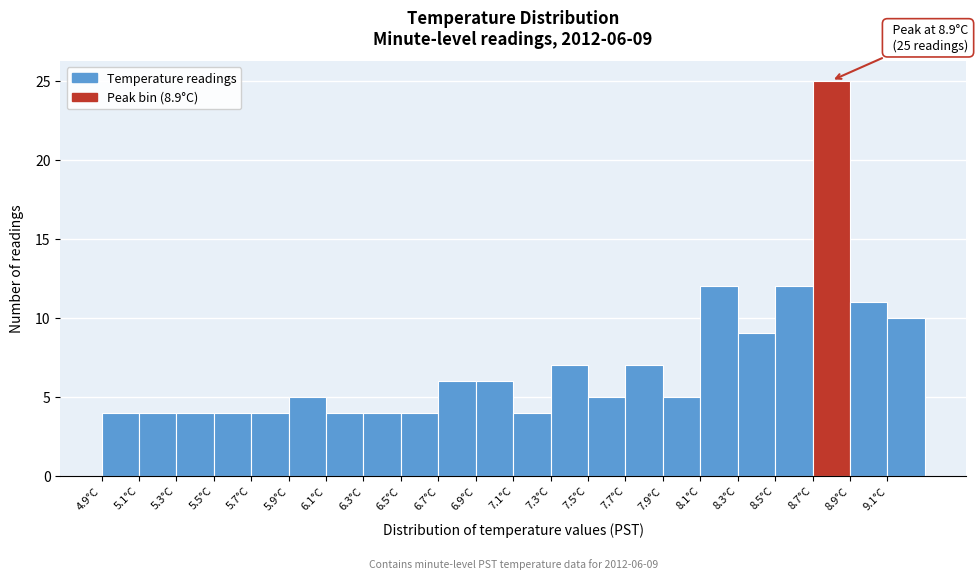

Which range on the x-axis has the tallest bar?

8.7 to 8.9